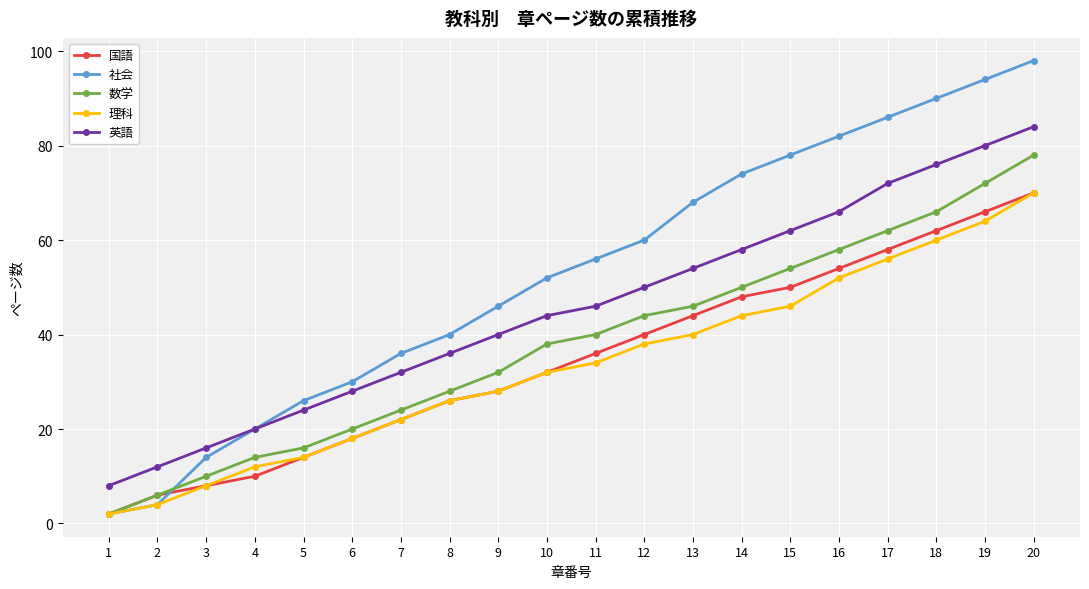

What is the sum of the 社会 values at 11 and 13?

124